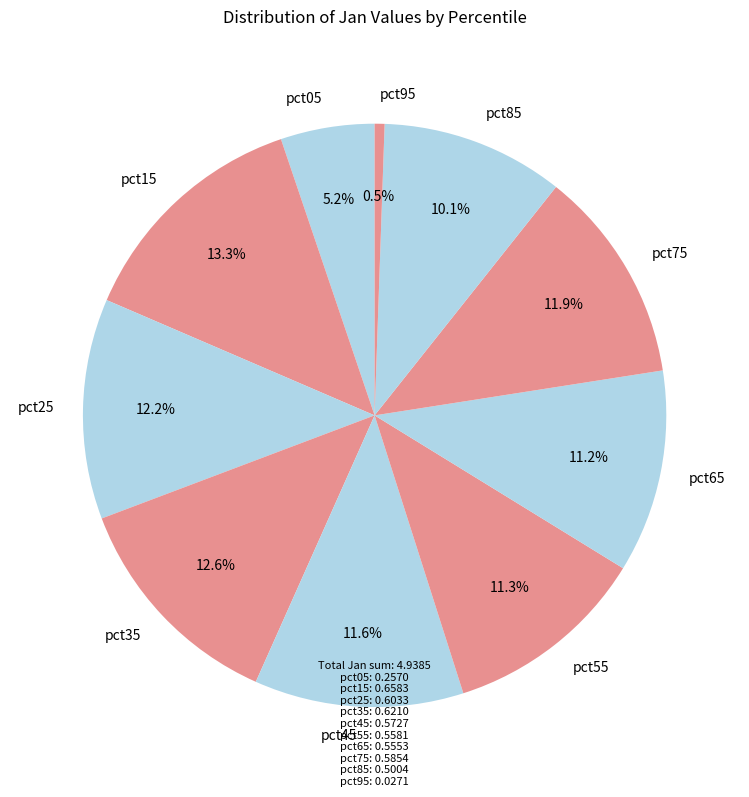

To the nearest percent, what portion does pct65 represent?

11%